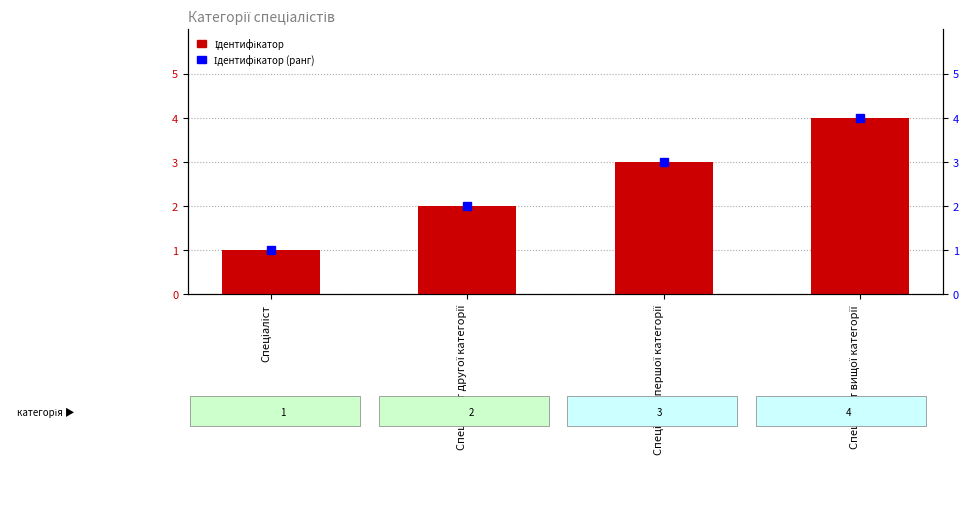

Count the Ідентифікатор (ранг) values in the range 2 to 4.

3